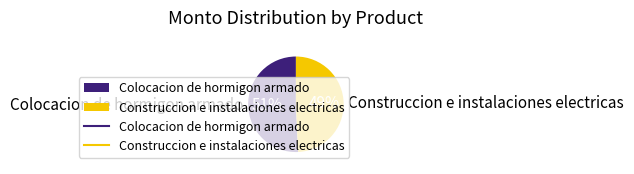

What is the smallest slice in the pie chart?

Construccion e instalaciones electricas